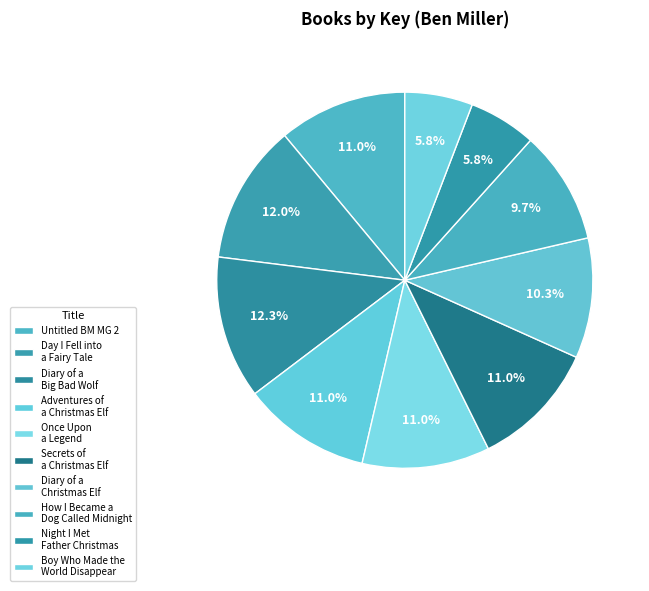

True or false: Adventures of a Christmas Elf accounts for 11% of the total.

True